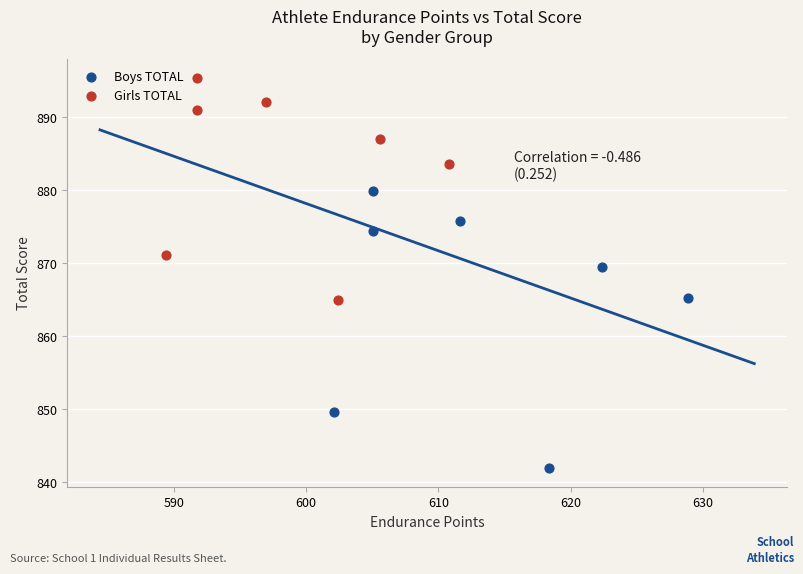

Which series reaches the minimum Y coordinate?

Boys TOTAL